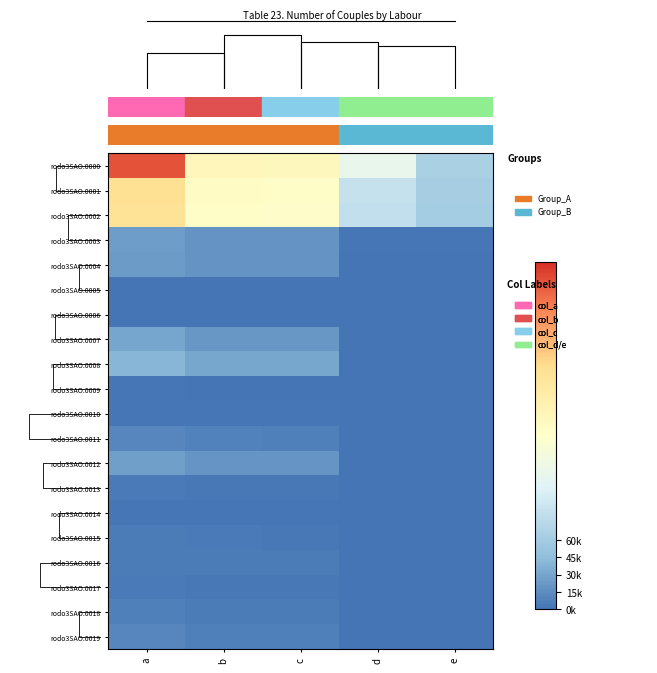

Which series has the largest total across all categories?

rodo3SAO.0000